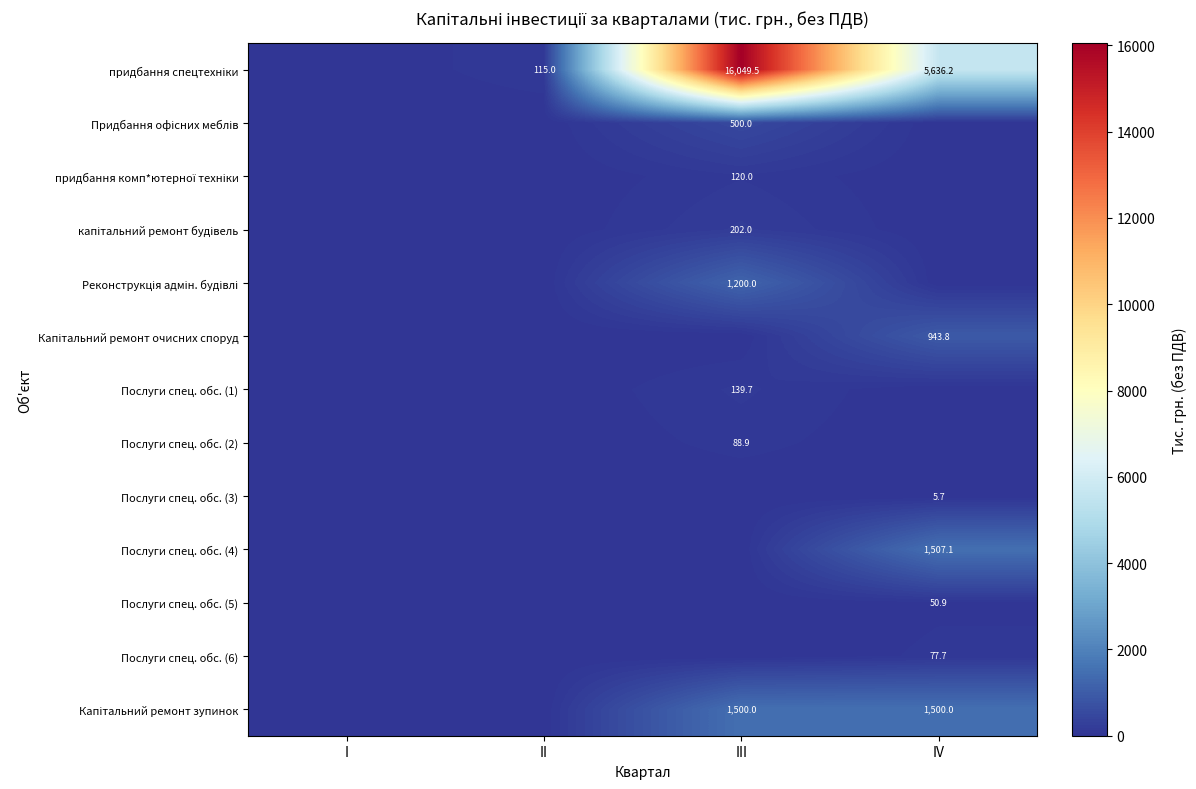

What is the difference between the maximum and second lowest values in the Послуги спец. обс. (6) series?

77.7